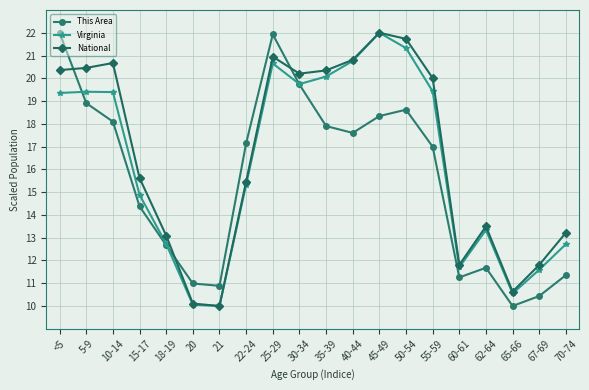

At how many categories does at least one series exceed 12?

15